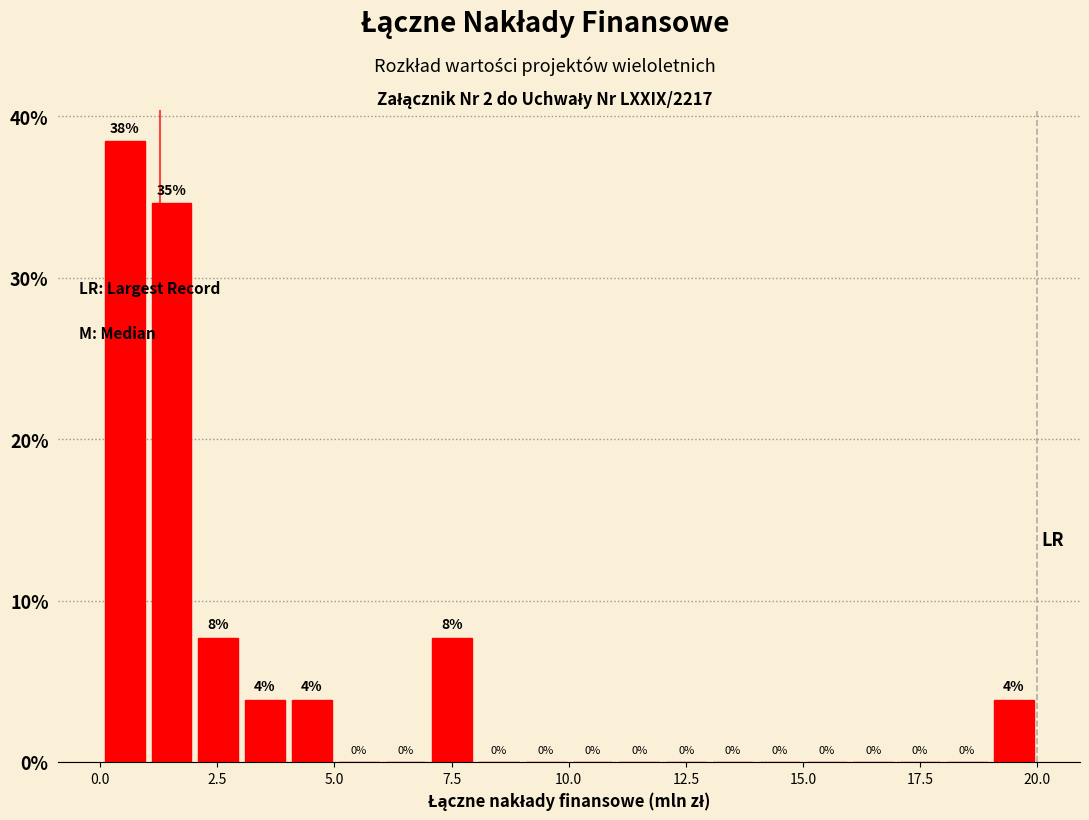

Read against the x-axis, roughly where is the centre of the tallest bar?

0.5